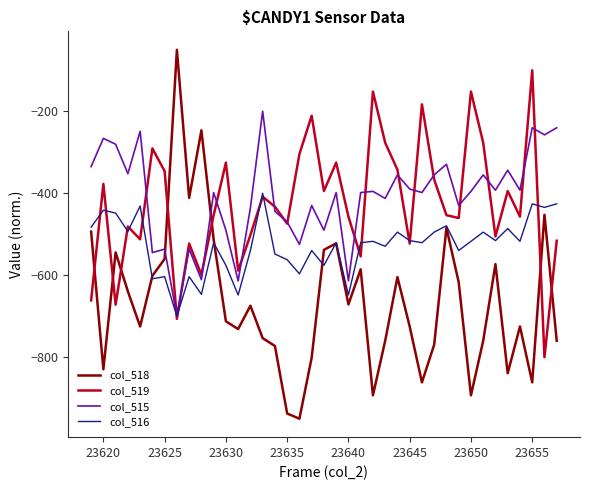

Which series has the largest range (max minus min)?

col_518